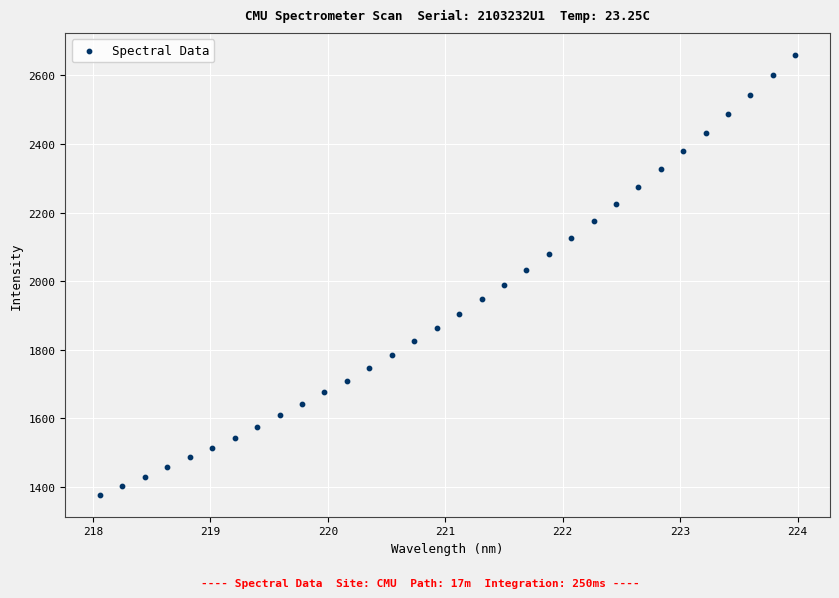

What is the range of Y values (max minus min)?

1282.4